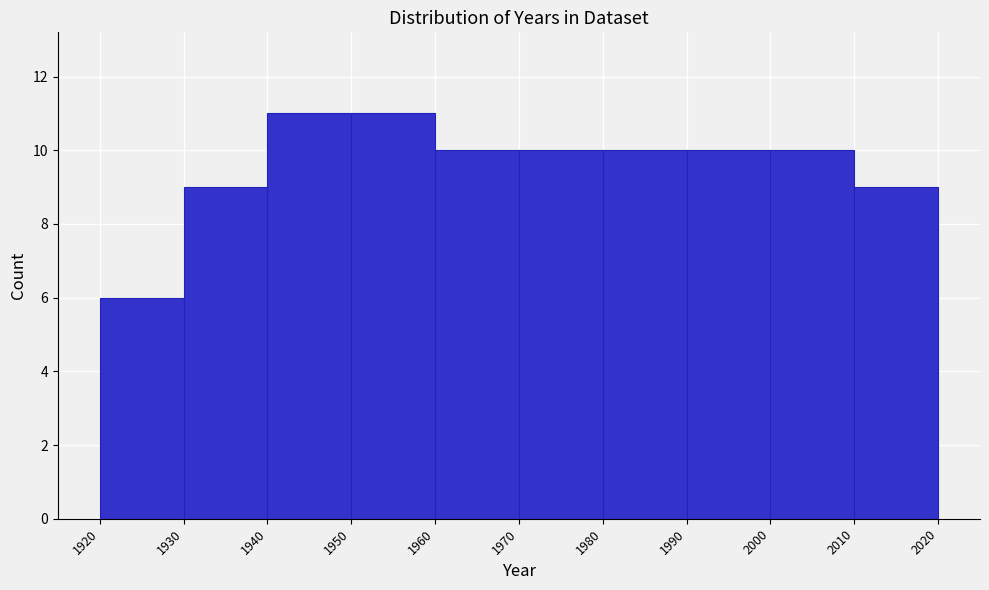

What is the height of the bar covering 1920 to 1930 on the x-axis? The values are not printed on the chart, so give them approximately, as read against the axis.

6